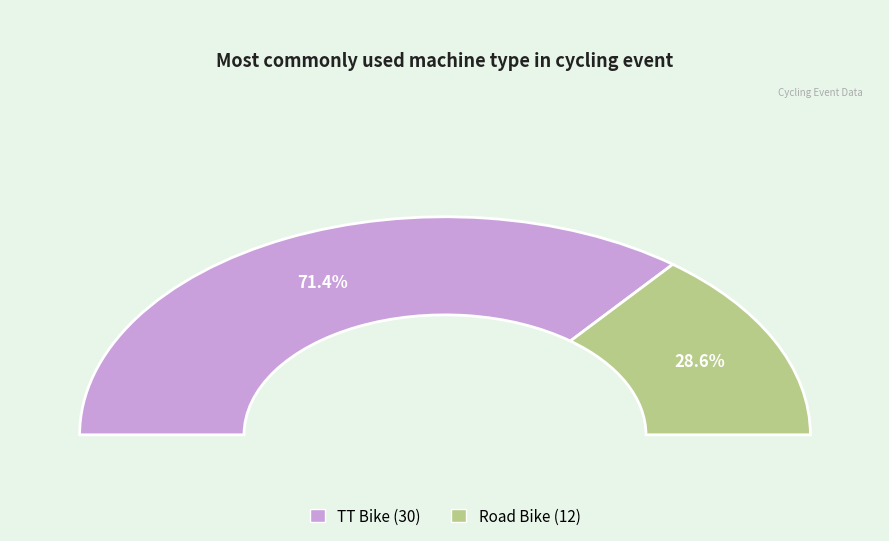

What percentage do TT Bike and Road Bike together represent?

100.0%